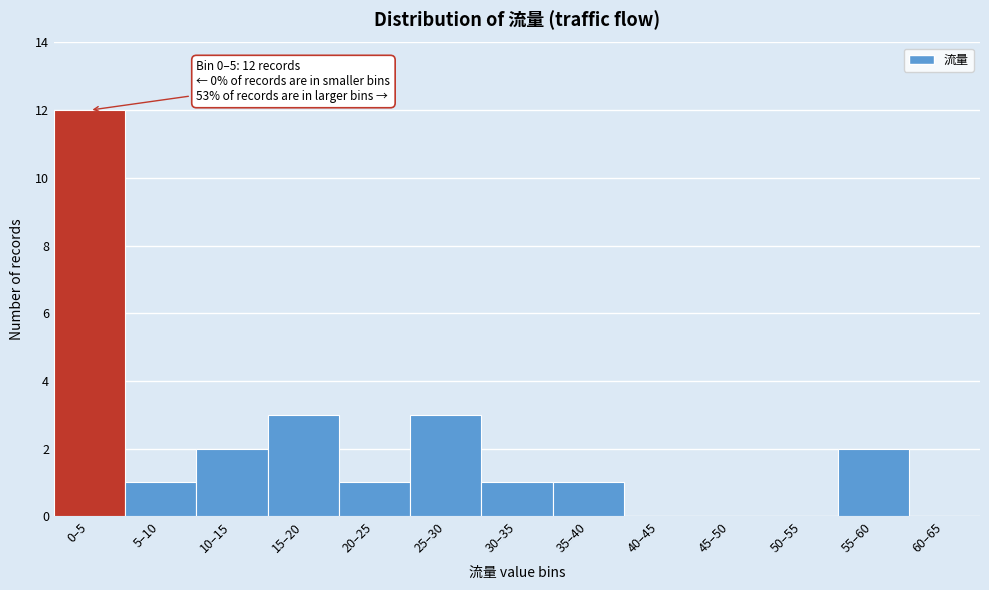

Reading left to right, extract all data points from this chart.

0–5=12	5–10=1	10–15=2	15–20=3	20–25=1	25–30=3	30–35=1	35–40=1	40–45=0	45–50=0	50–55=0	55–60=2	60–65=0